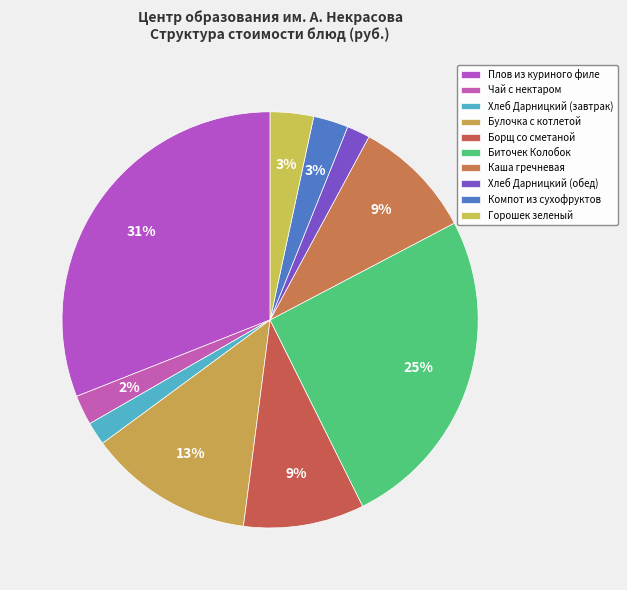

What is the largest slice in the pie chart?

Плов из куриного филе